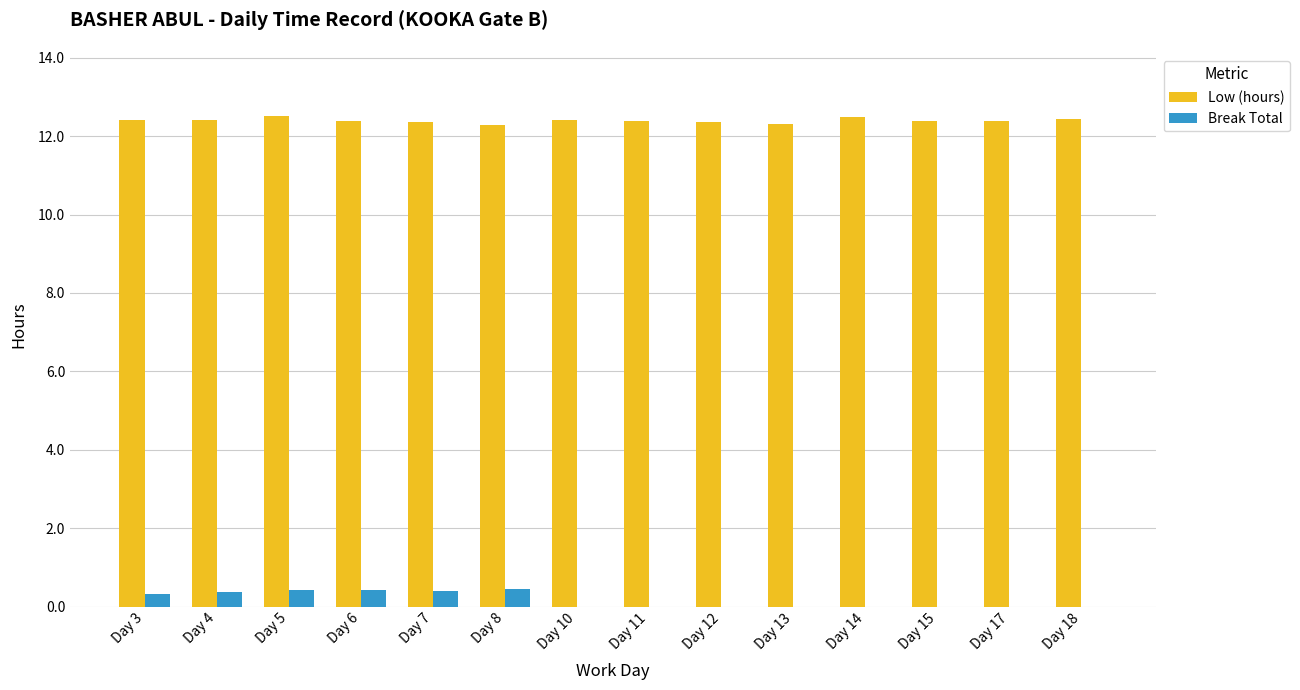

What are all the series names shown in the legend?

Low (hours), Break Total